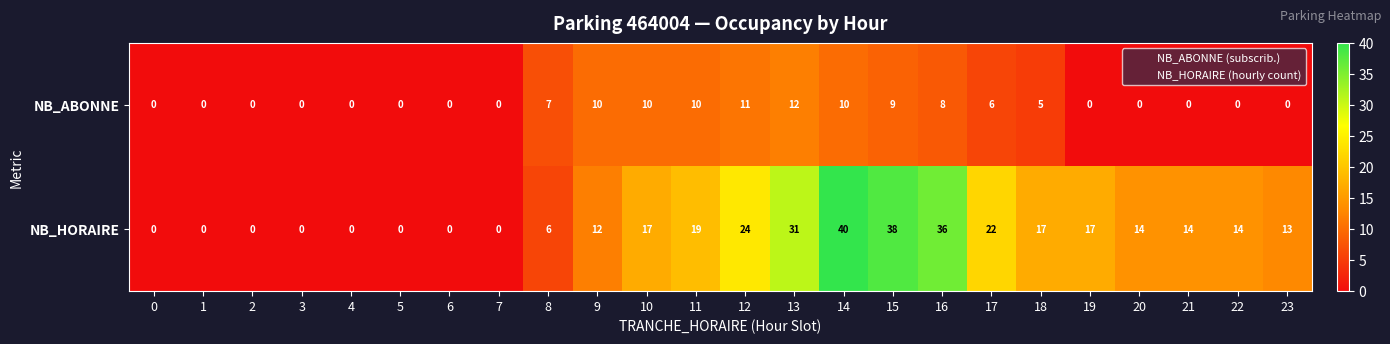

What is the average value of the NB_ABONNE series?

4